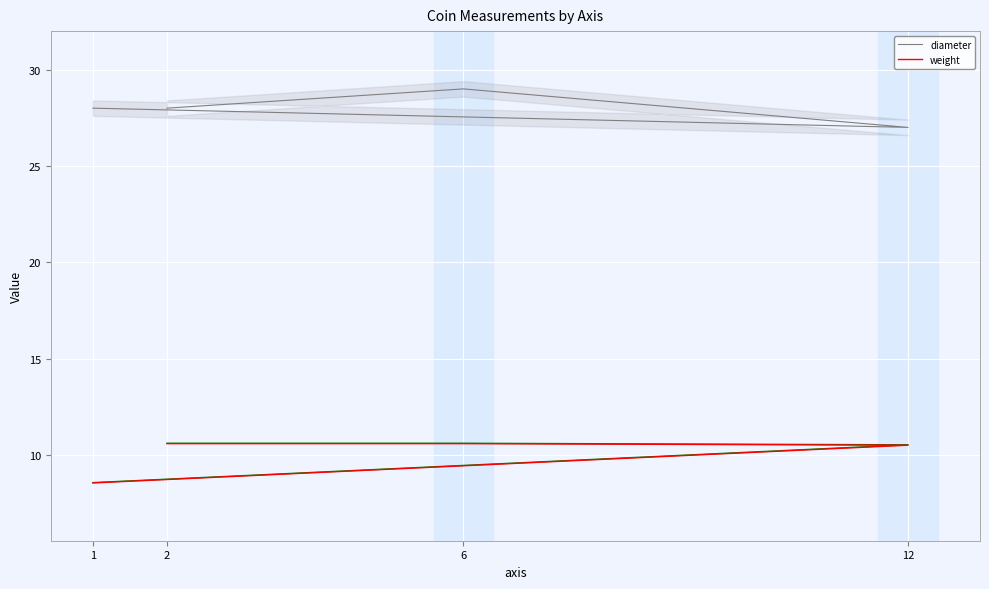

How many lines are shown in the chart?

2